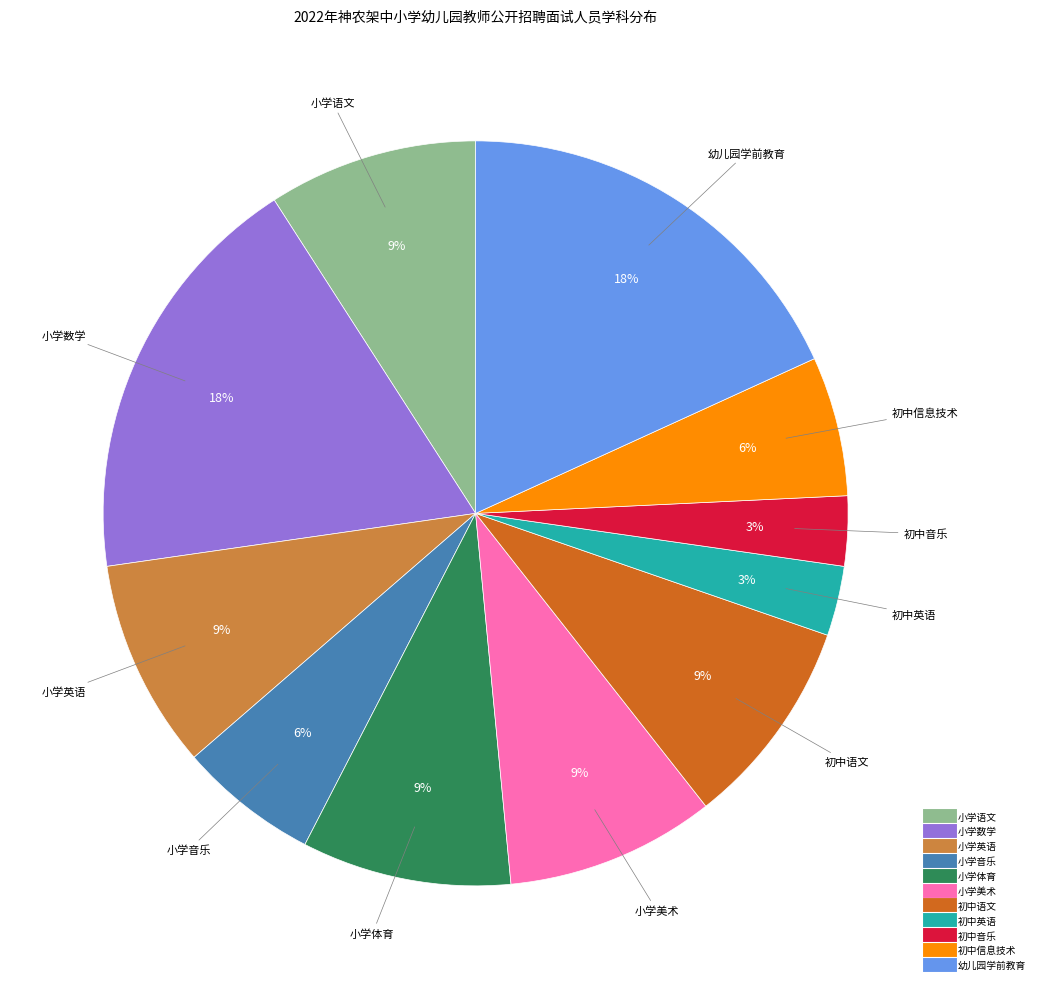

Does 小学数学 account for over 50% of the chart?

No